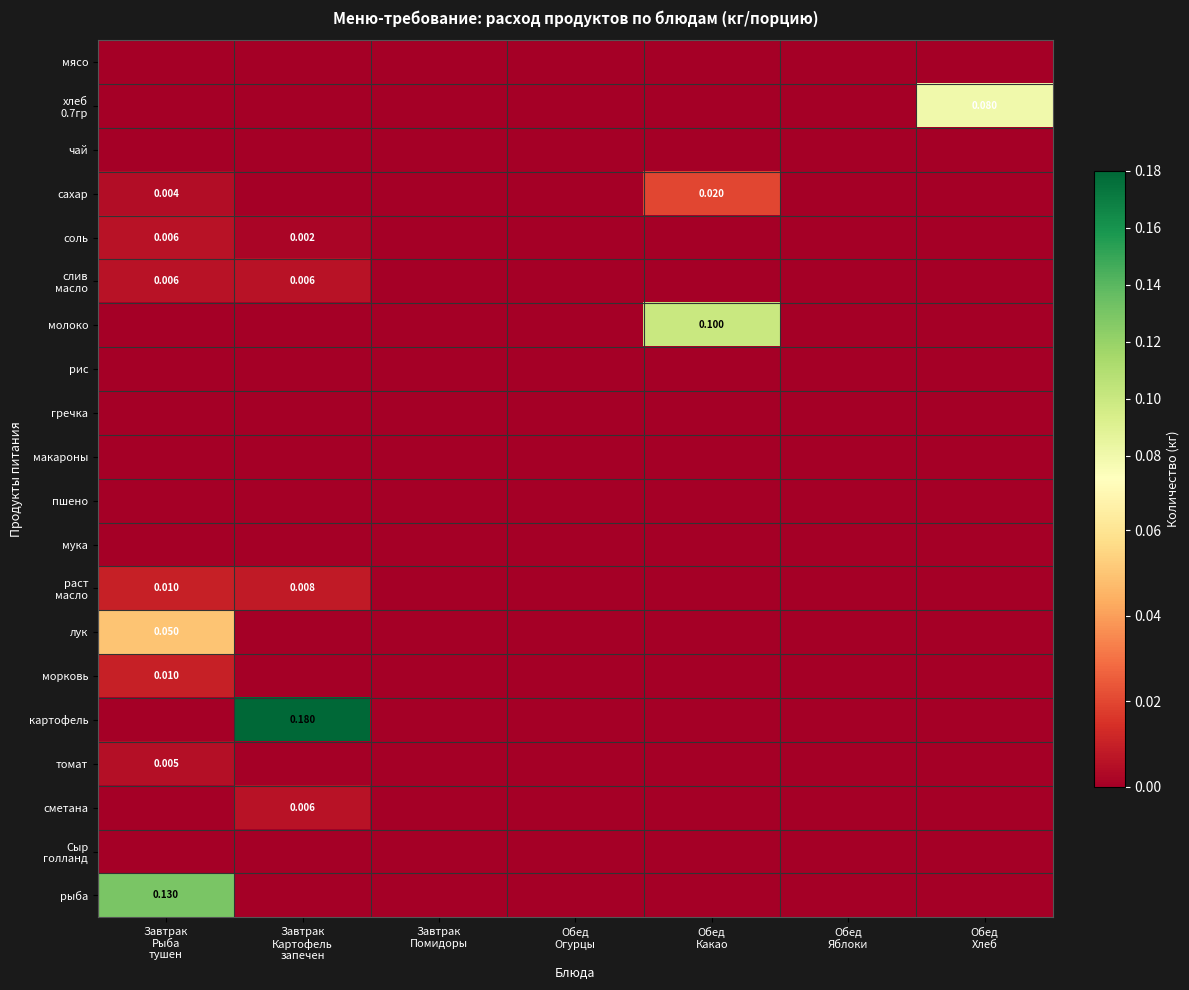

At which label does томат reach its minimum?

Завтрак Картофель запечен